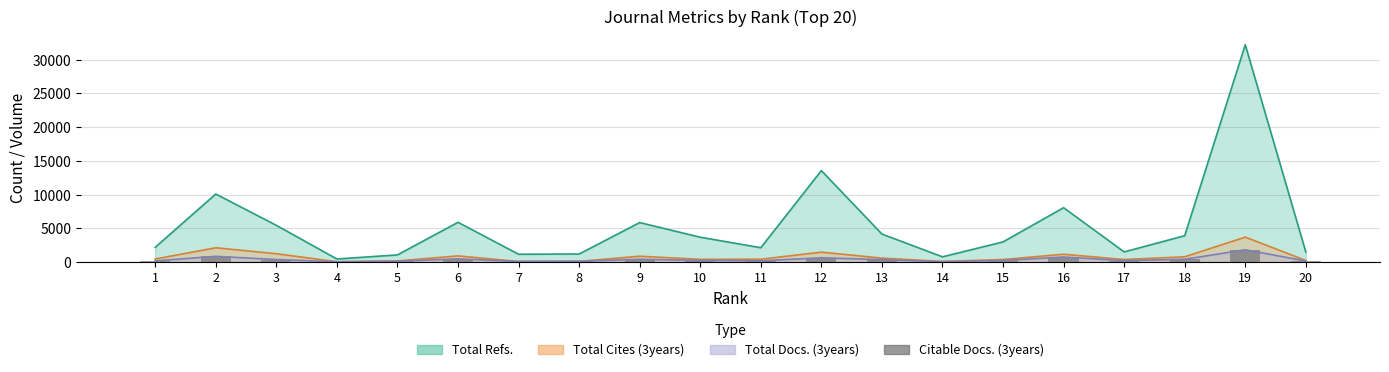

What is the smallest value displayed?

38